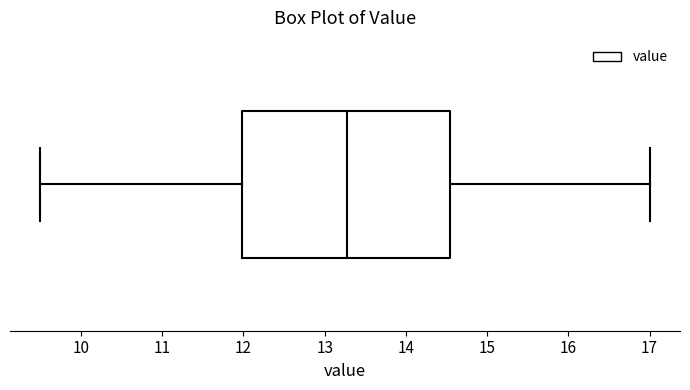

Where does the right whisker of the box end on the x-axis? The values are not printed on the chart, so give them approximately, as read against the axis.

17.0